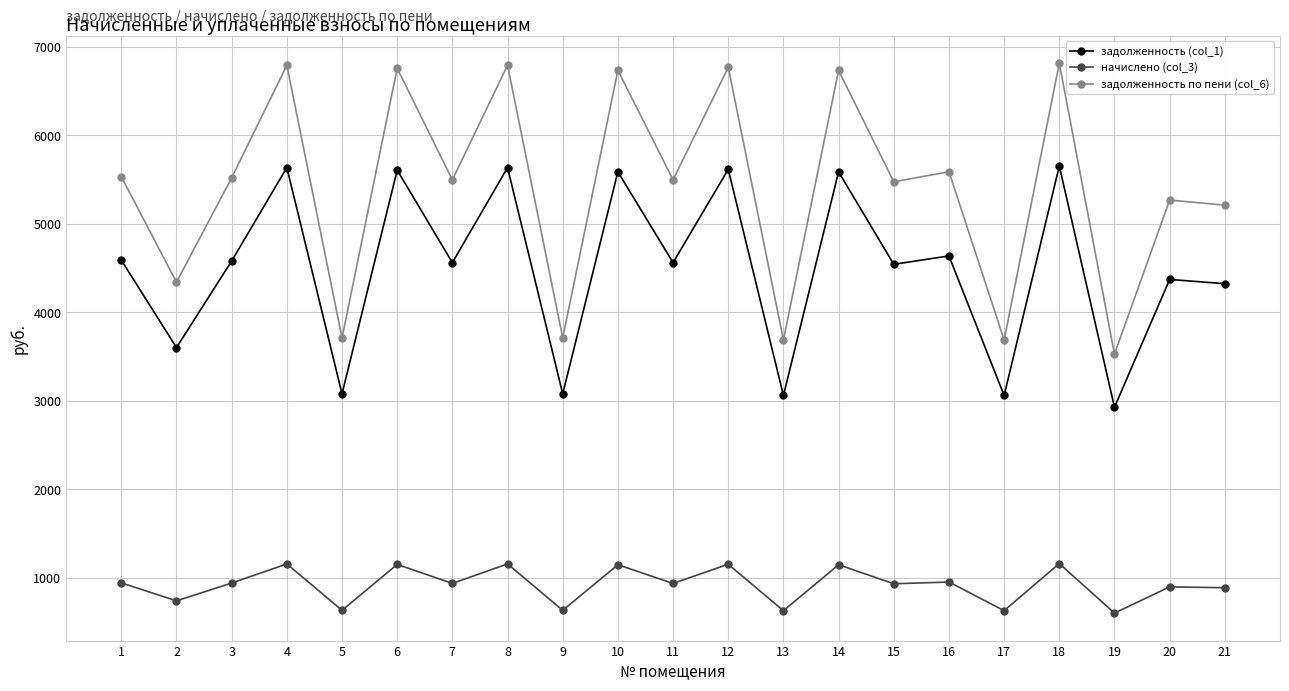

What is the approximate value of задолженность (col_1) at 16?

4636.5